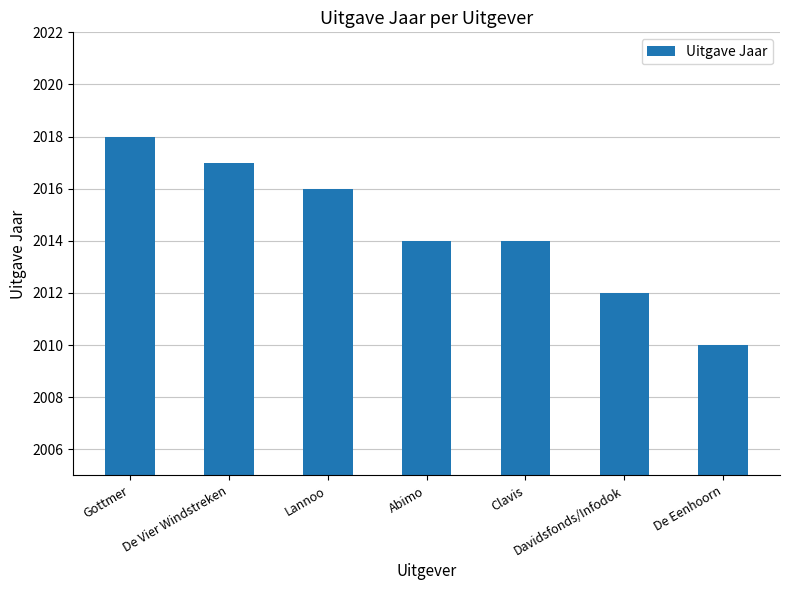

True or false: the data shows 2017 at De Vier Windstreken.

True